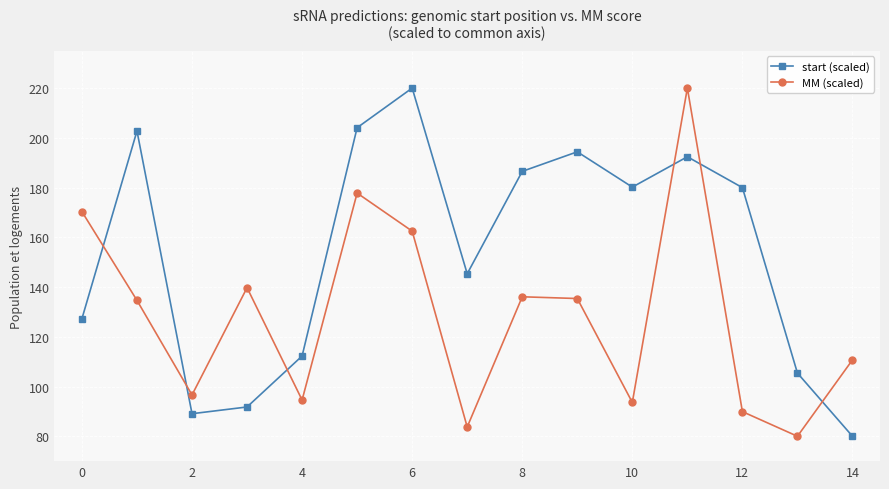

How many intersections are there between start (scaled) and MM (scaled)?

6